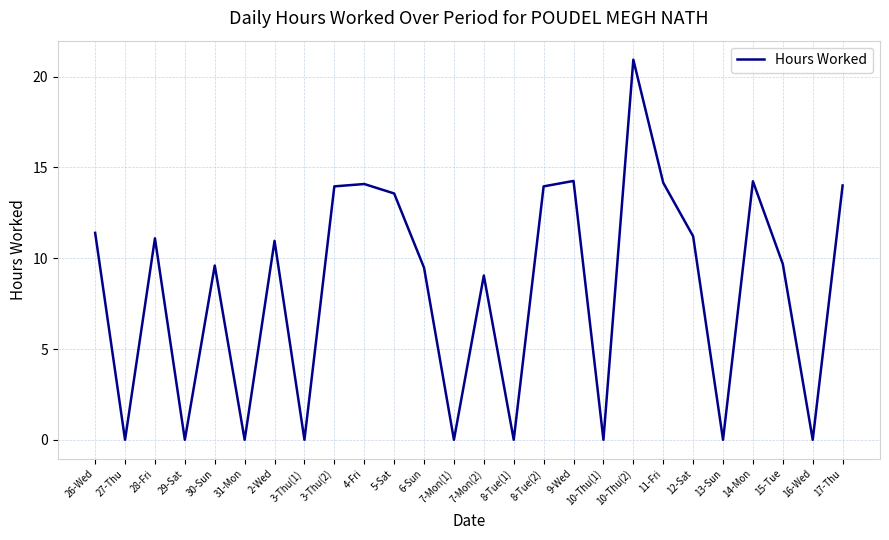

Where does the data first go above 10?

26-Wed